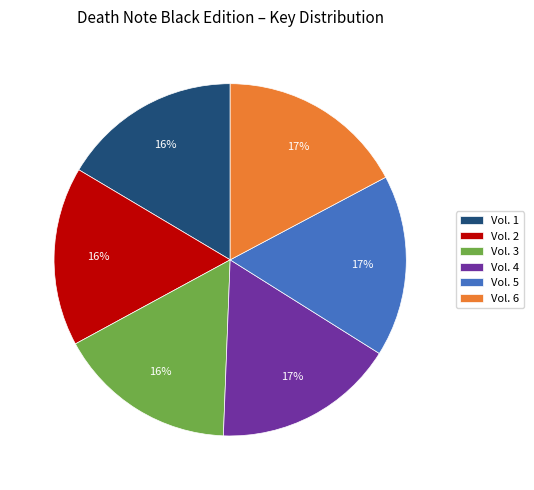

Do Vol. 5 and Vol. 4 together represent more than half of the pie?

No